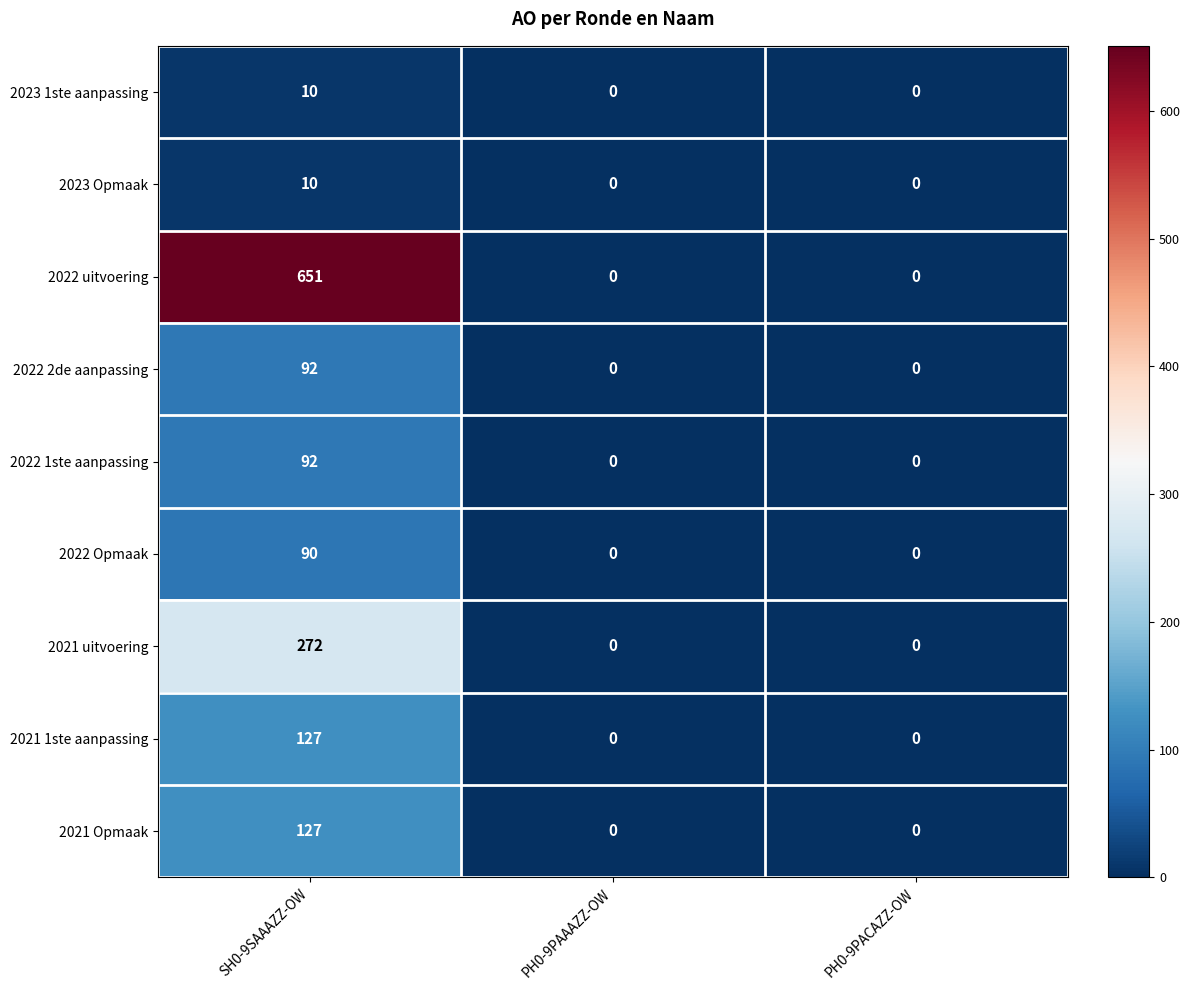

The value of 2023 Opmaak at PH0-9PAAAZZ-OW is 0. True or false?

True